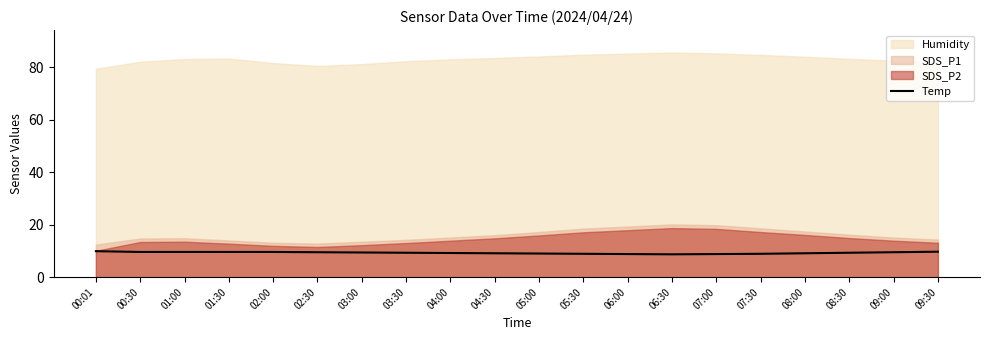

True or false: the data has more than 2 interior local peaks.

False